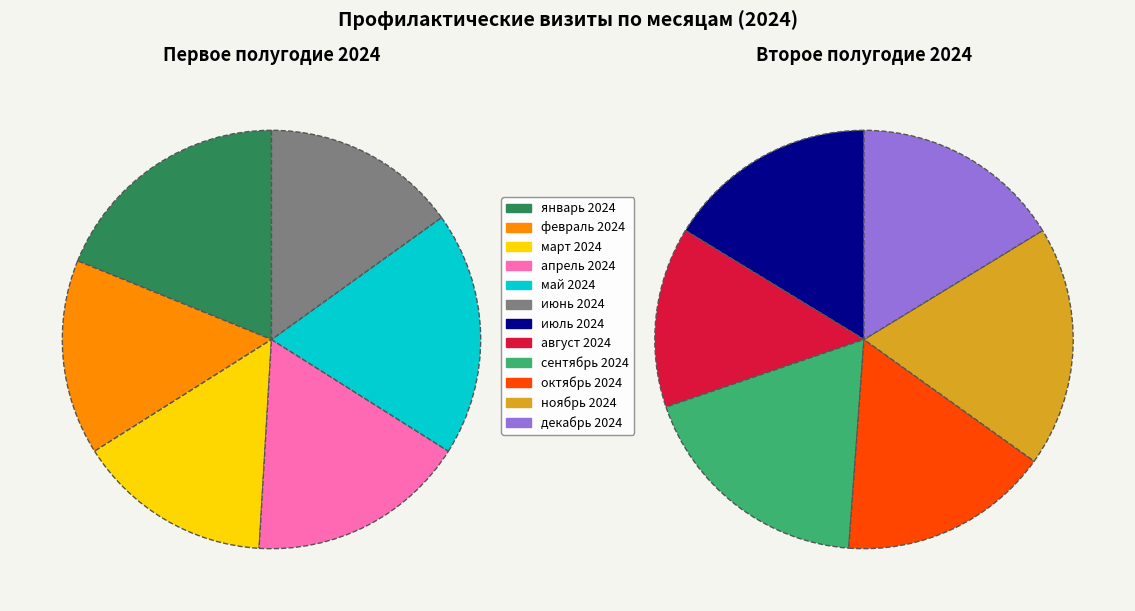

Which category has the smallest portion of the pie?

август 2024